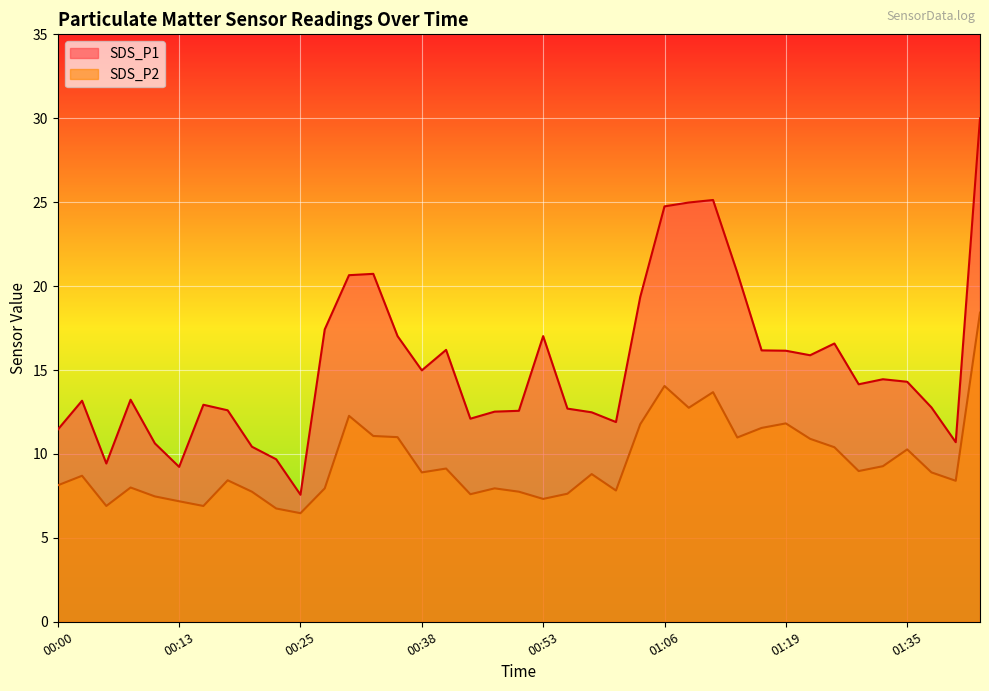

At how many categories does at least one series exceed 21?

4